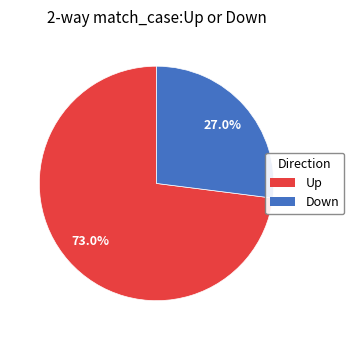

Between Down and Up, which is larger?

Up